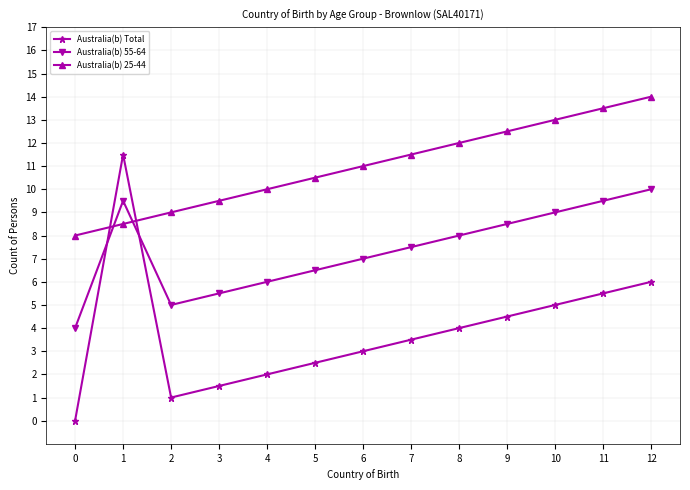

Count the number of categories in the chart.

13